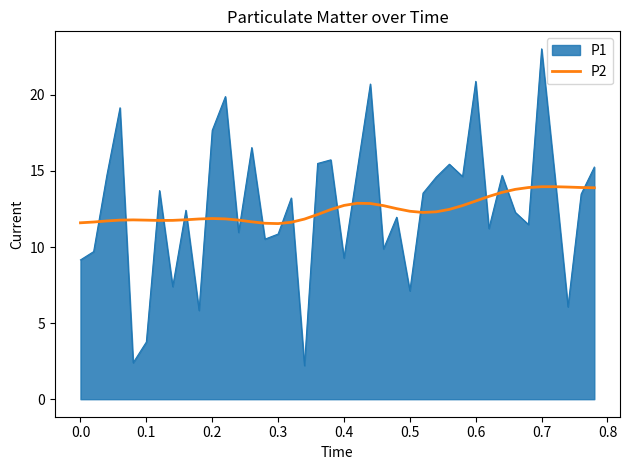

Which series has the largest range (max minus min)?

P1